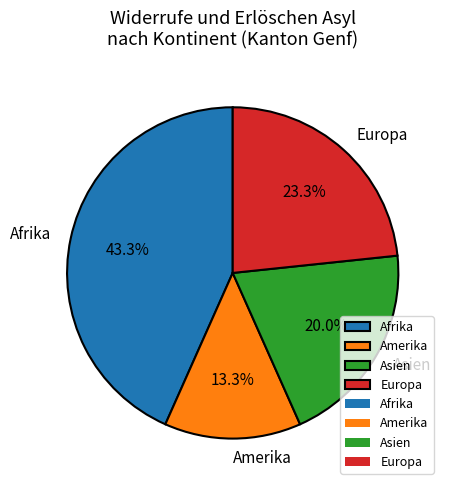

What is the smallest slice in the pie chart?

Amerika